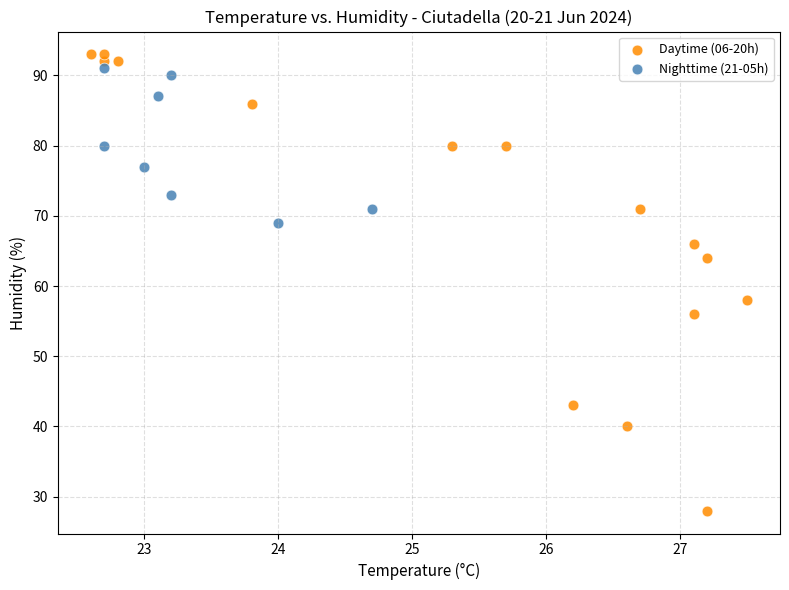

Which series reaches the maximum Y coordinate?

Daytime (06-20h)